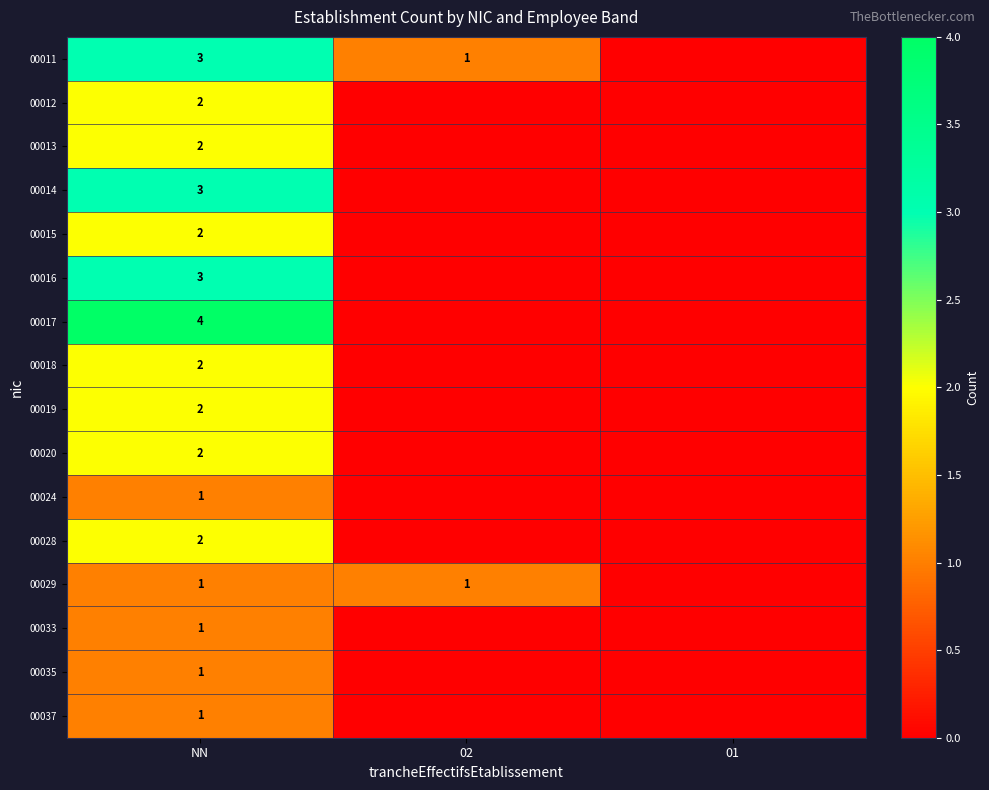

The 00011 series shows 2 at NN. True or false?

False